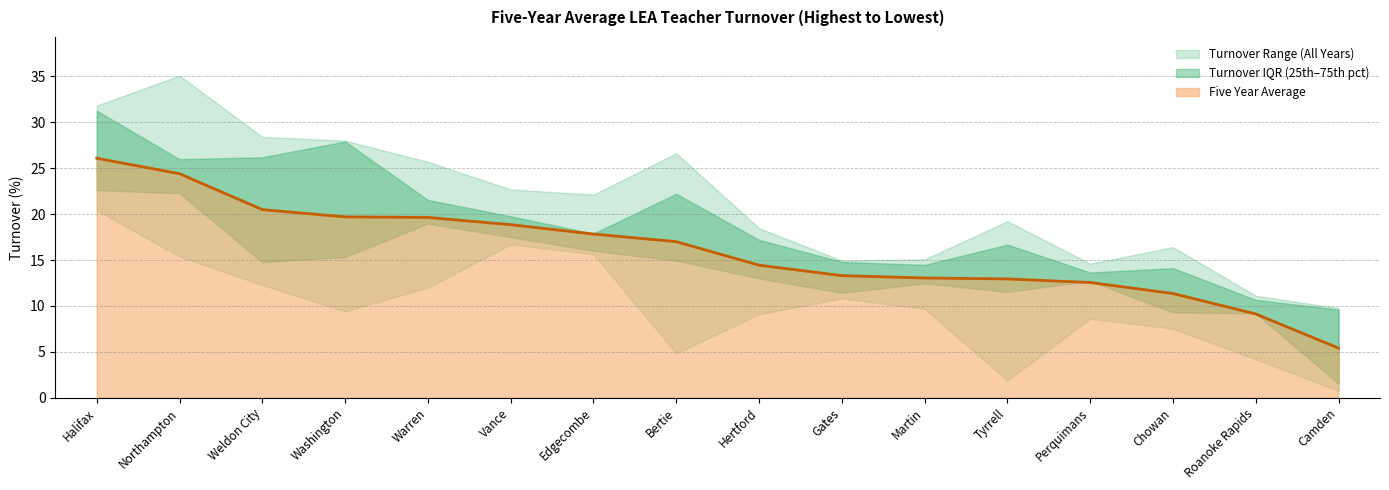

Is it true that Five Year Average equals 9.3 at Gates?

False